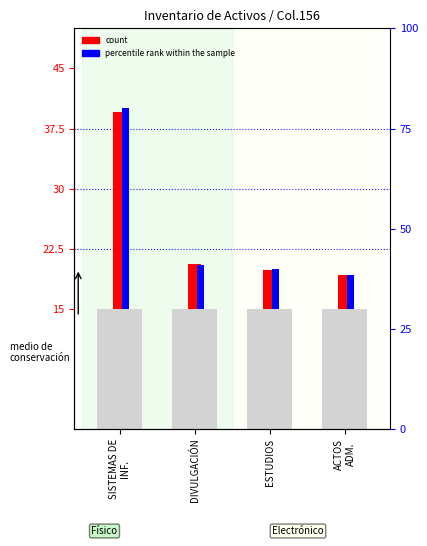

Is the value of percentile rank within the sample at SISTEMAS DE
INF. greater than the value of count at DIVULGACIÓN?

Yes